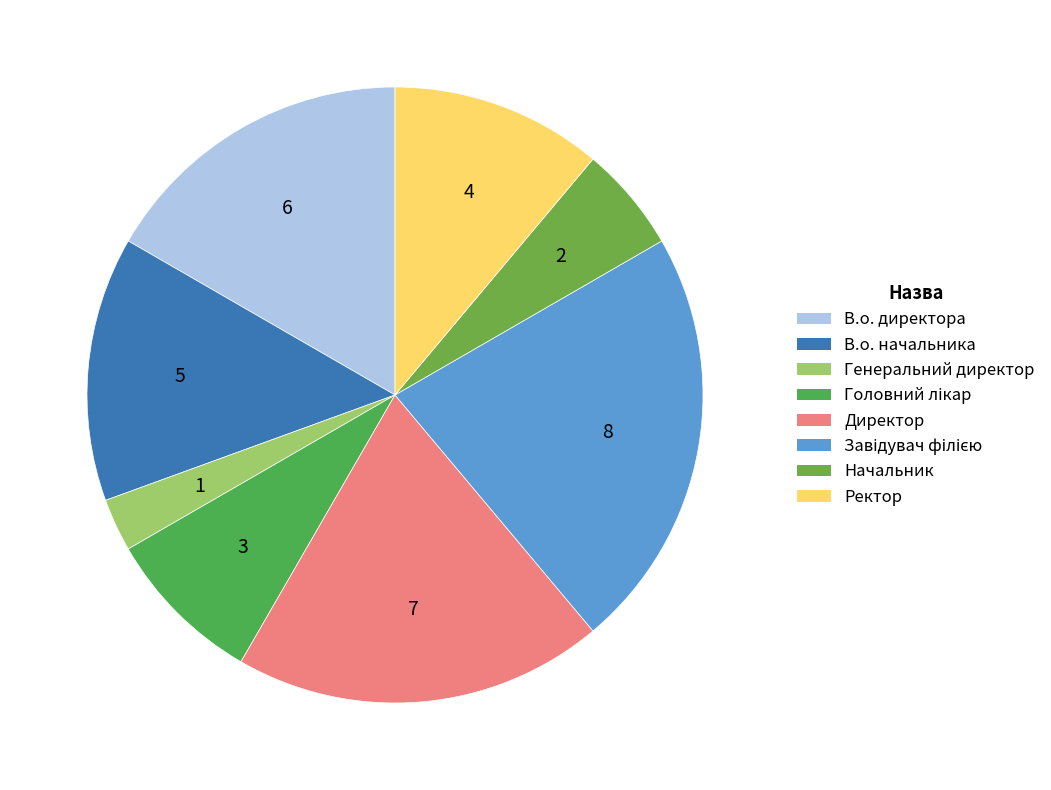

Which slice is the smallest?

Генеральний директор